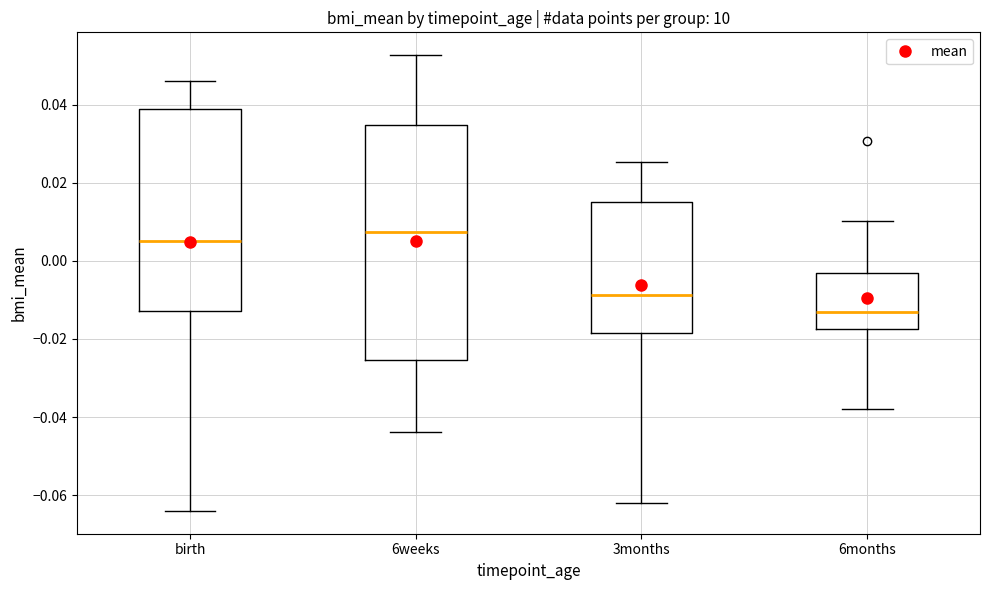

Which box is the tallest, from its lower edge to its upper edge?

6weeks